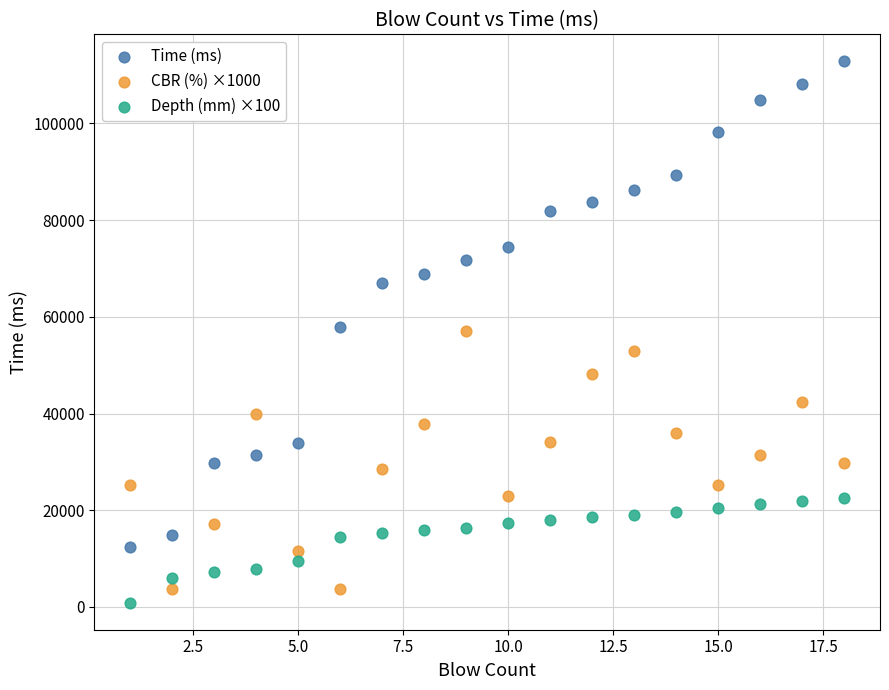

Which series reaches the maximum Y coordinate?

Time (ms)